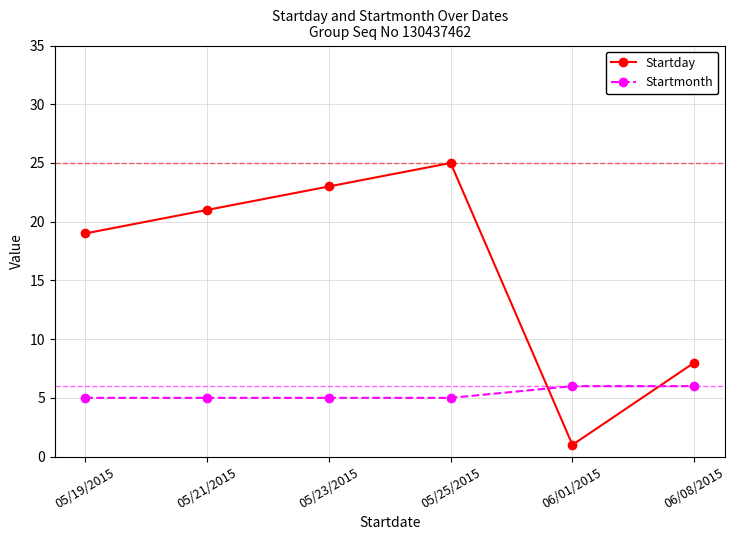

Reading left to right, what are all the values shown in this chart?

Startday: 19	21	23	25	1	8
Startmonth: 5	5	5	5	6	6